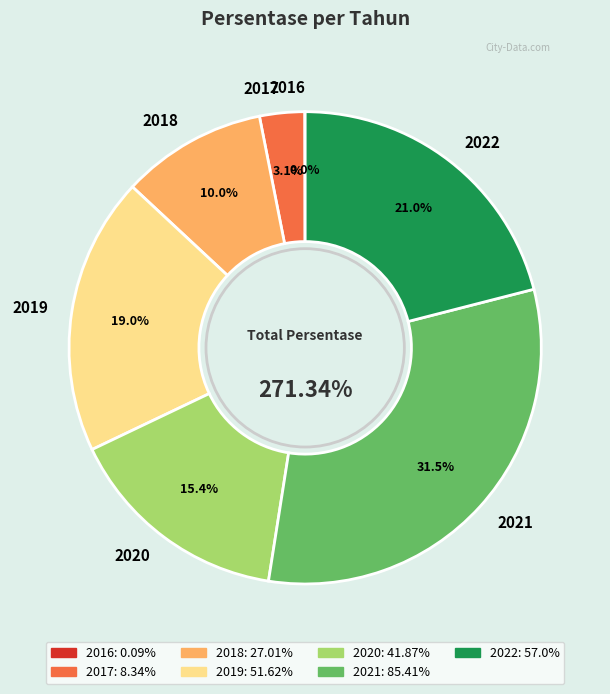

Which slice is the largest?

2021